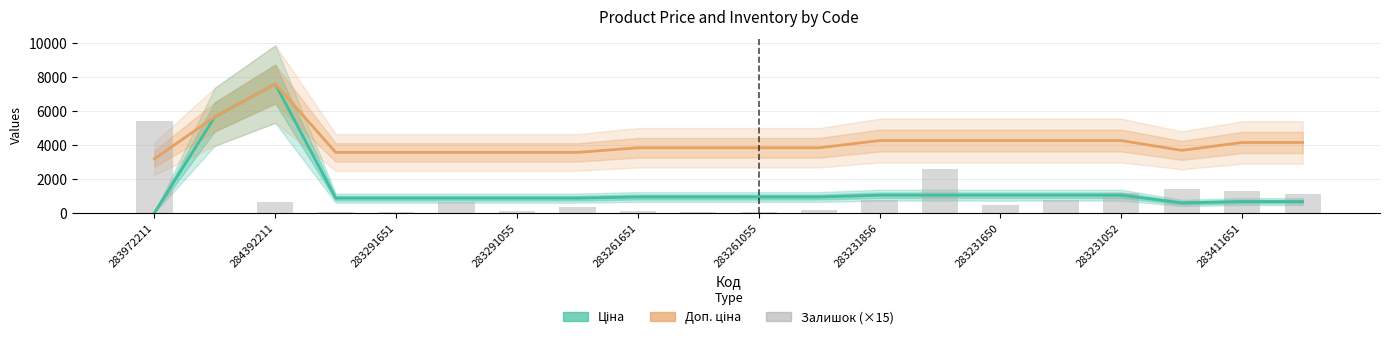

What are all the series names shown in the legend?

Ціна, Доп. ціна, Залишок (×15)